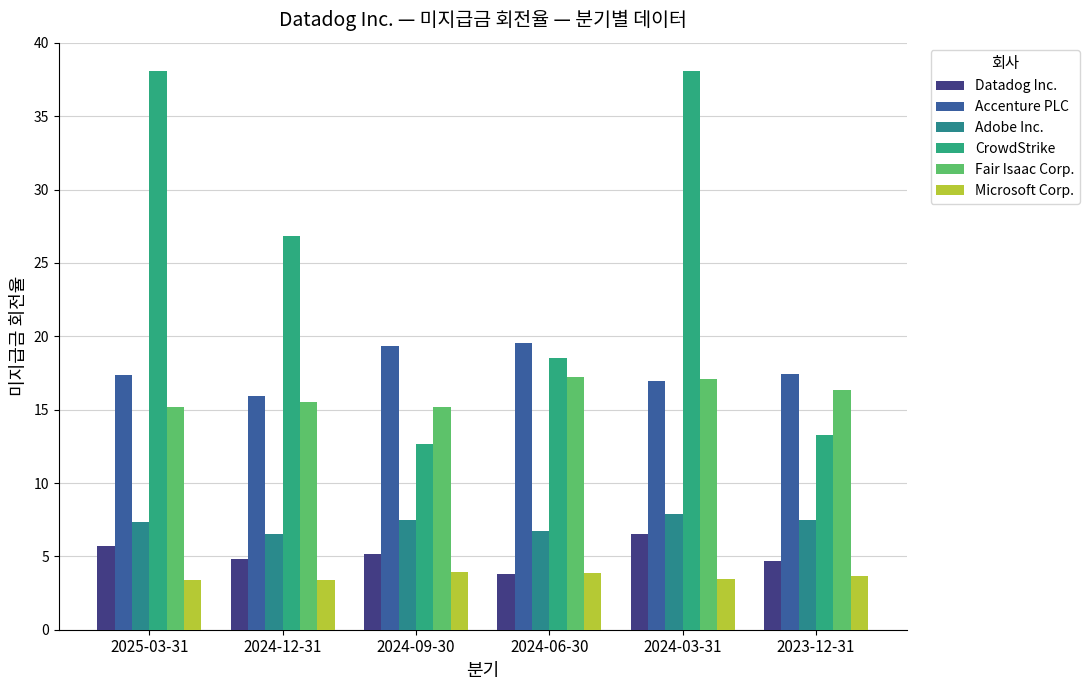

Reading left to right, transcribe all the data shown in this chart.

Datadog Inc.: 2025-03-31=5.7	2024-12-31=4.8	2024-09-30=5.2	2024-06-30=3.8	2024-03-31=6.5	2023-12-31=4.7
Accenture PLC: 2025-03-31=17.4	2024-12-31=15.9	2024-09-30=19.3	2024-06-30=19.5	2024-03-31=16.9	2023-12-31=17.4
Adobe Inc.: 2025-03-31=7.3	2024-12-31=6.5	2024-09-30=7.5	2024-06-30=6.7	2024-03-31=7.9	2023-12-31=7.5
CrowdStrike: 2025-03-31=38.1	2024-12-31=26.8	2024-09-30=12.7	2024-06-30=18.5	2024-03-31=38.1	2023-12-31=13.2
Fair Isaac Corp.: 2025-03-31=15.2	2024-12-31=15.5	2024-09-30=15.2	2024-06-30=17.3	2024-03-31=17.1	2023-12-31=16.4
Microsoft Corp.: 2025-03-31=3.4	2024-12-31=3.4	2024-09-30=3.9	2024-06-30=3.9	2024-03-31=3.5	2023-12-31=3.6